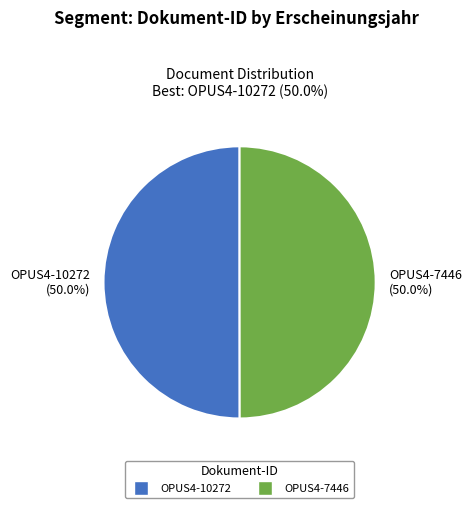

True or false: OPUS4-10272 accounts for 60% of the total.

False